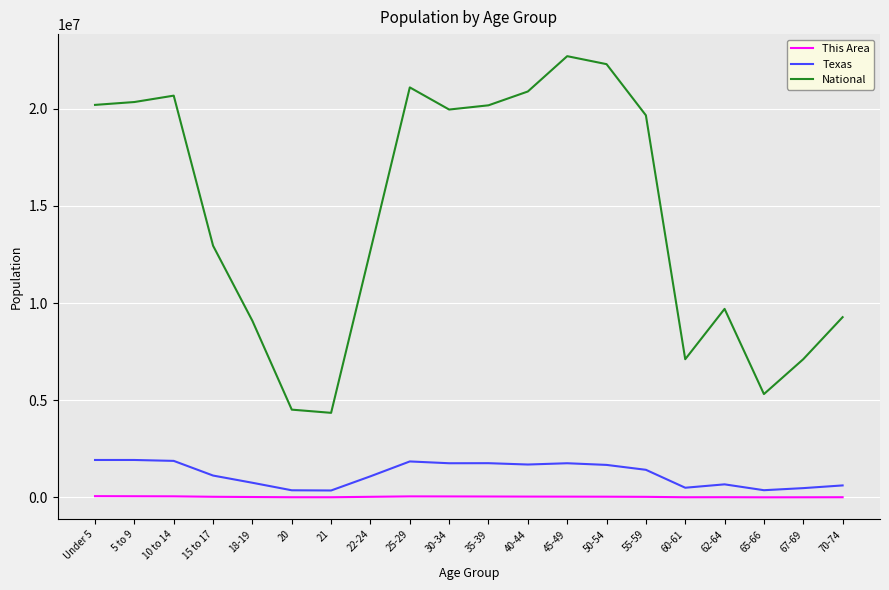

True or false: Texas and National intersect in this chart.

False